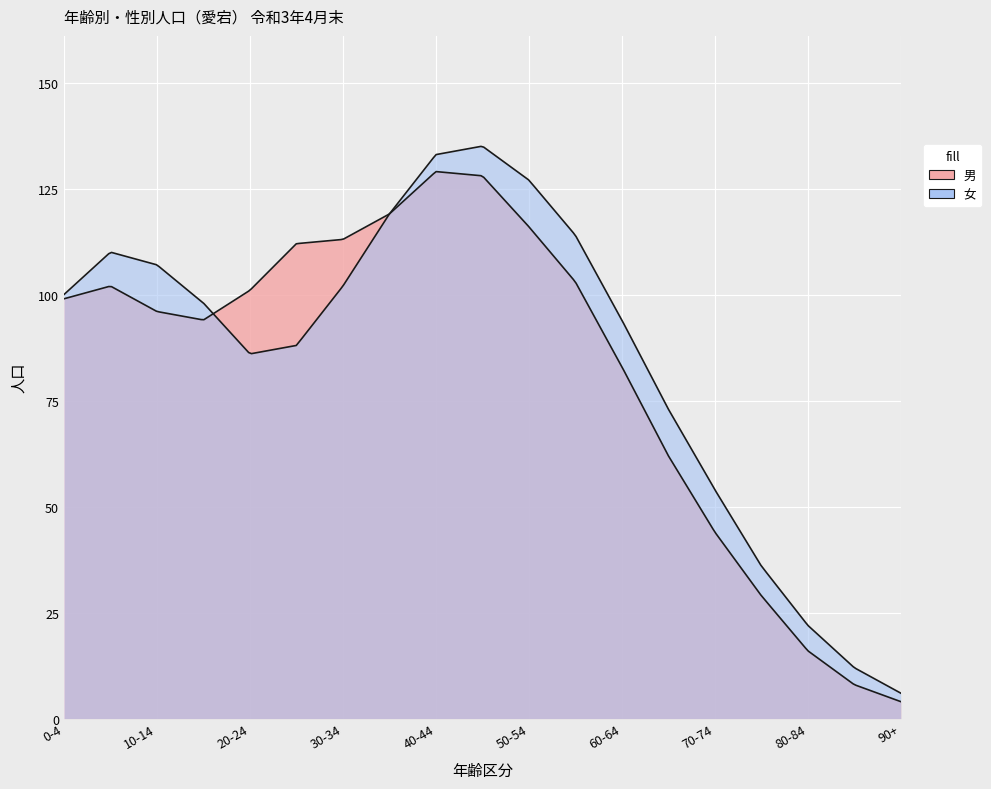

What is the label of the 12th point from the right?

35-39